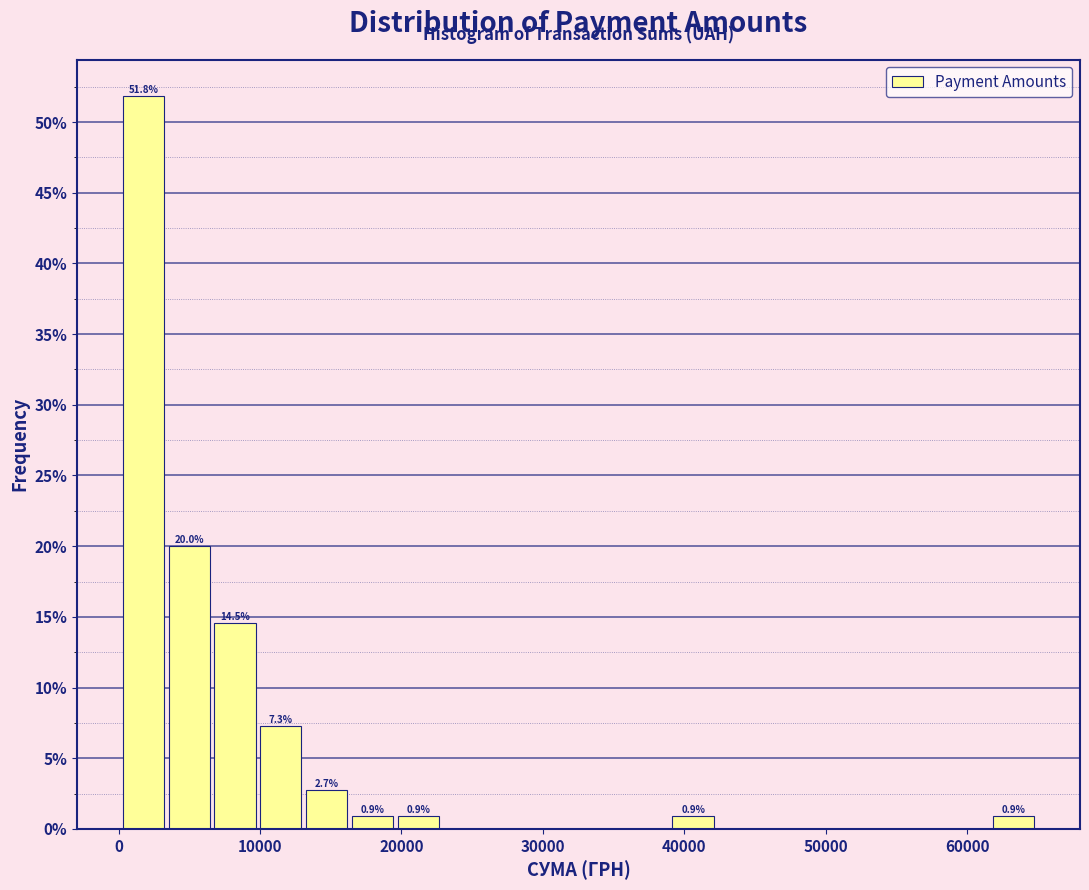

Around what value on the x-axis is the tallest bar? Give the approximate position of its centre, as read against the axis.

2000